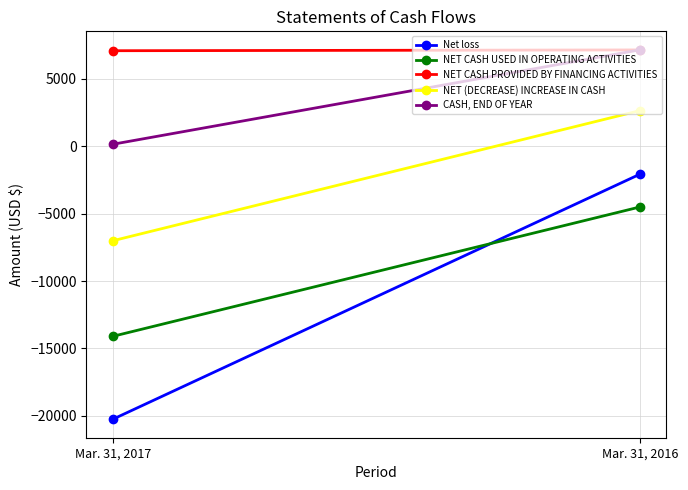

How many data points does each series have?

2